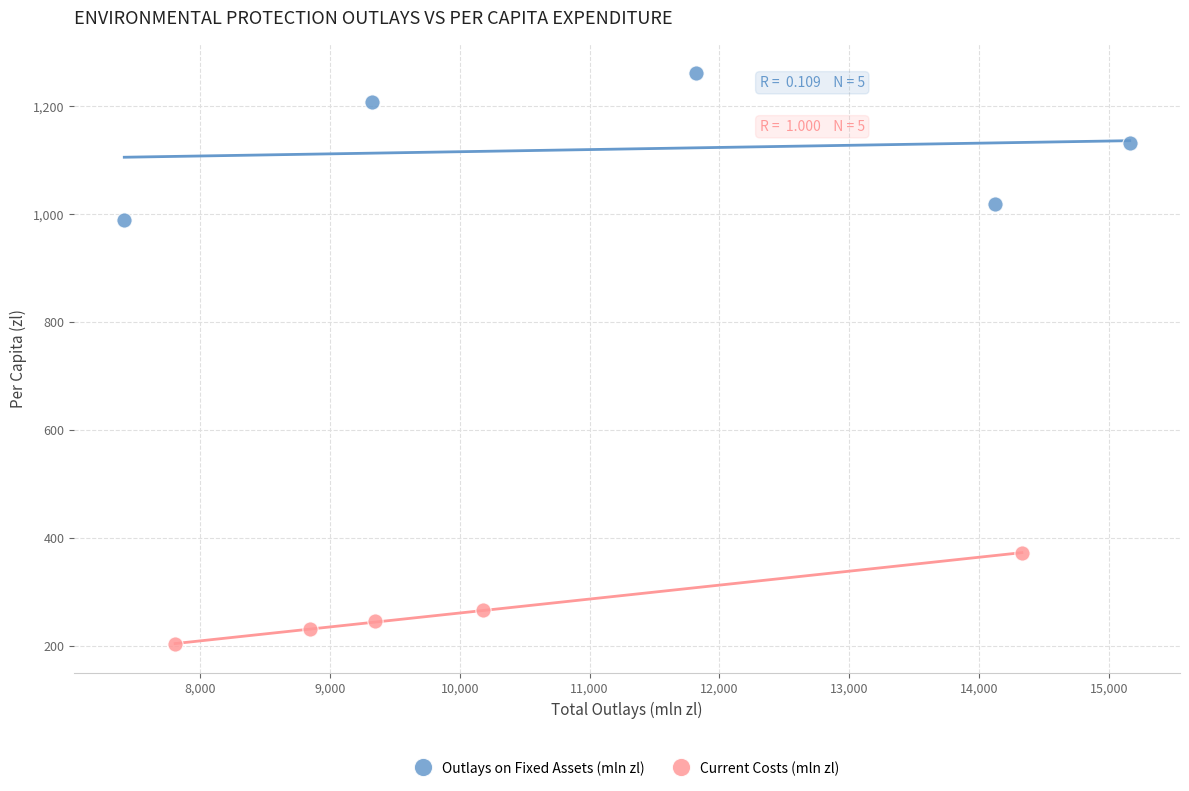

Which series has the largest Y range (max minus min)?

Outlays on Fixed Assets (mln zl)